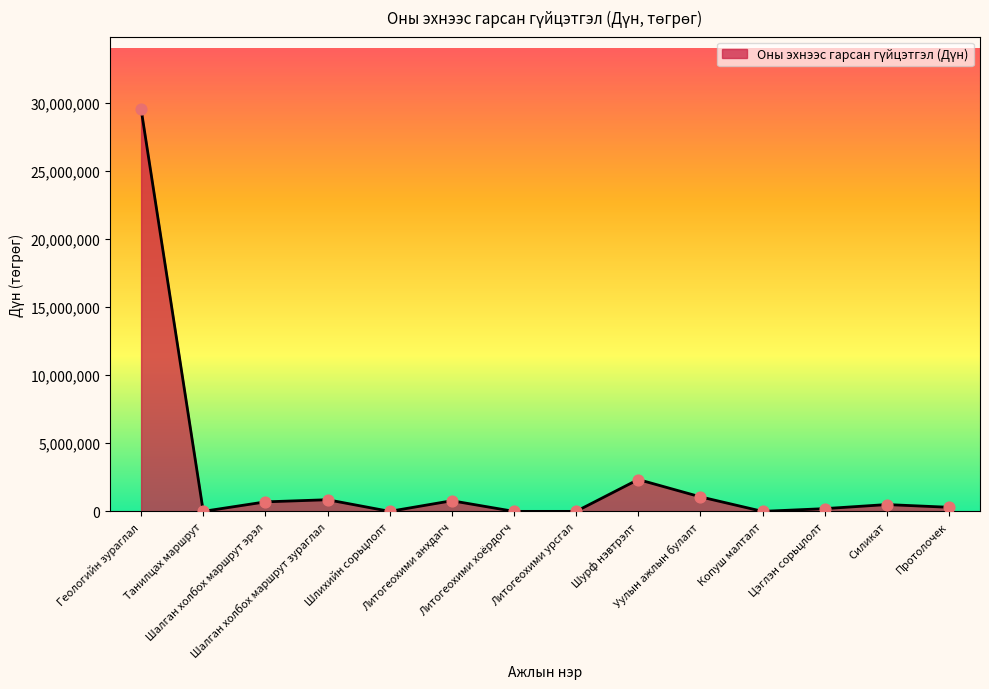

Approximately how many times larger is the value at Протолочек compared to Шалган холбох маршрут зураглал?

0.4